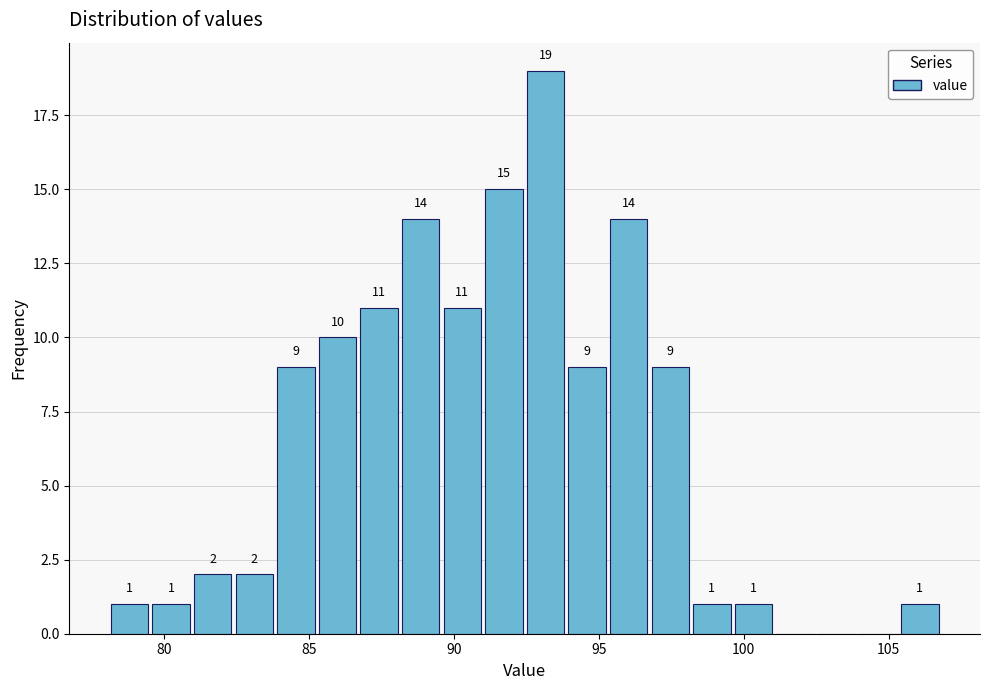

Read against the x-axis, roughly where is the centre of the tallest bar?

93.0